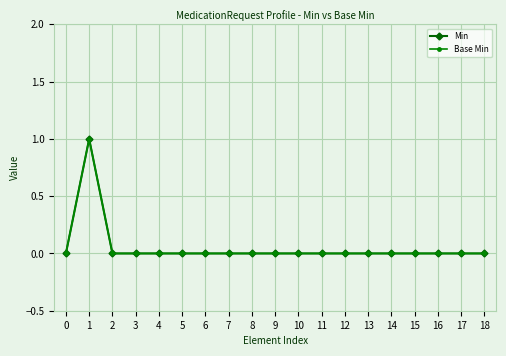

List the labels in order of Base Min value, smallest first.

0, 2, 3, 4, 5, 6, 7, 8, 9, 10, 11, 12, 13, 14, 15, 16, 17, 18, 1